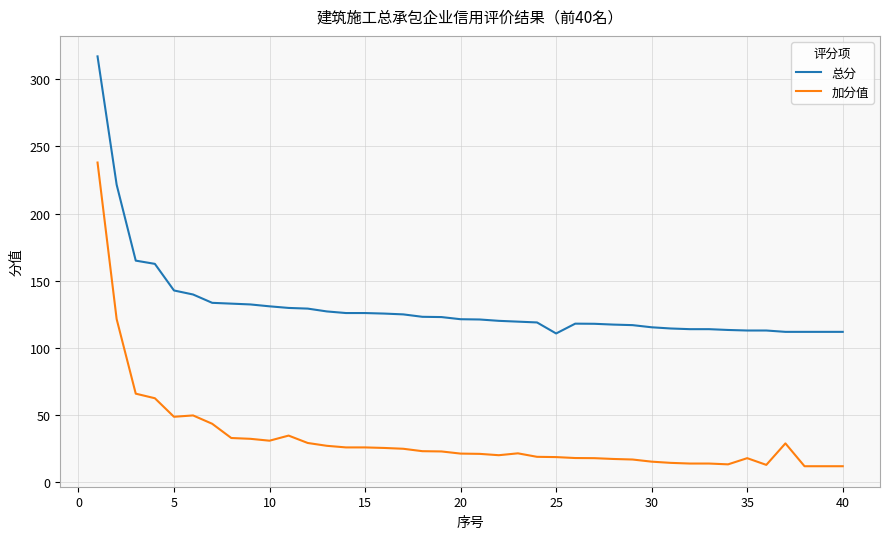

True or false: 加分值 and 总分 cross at least once.

False